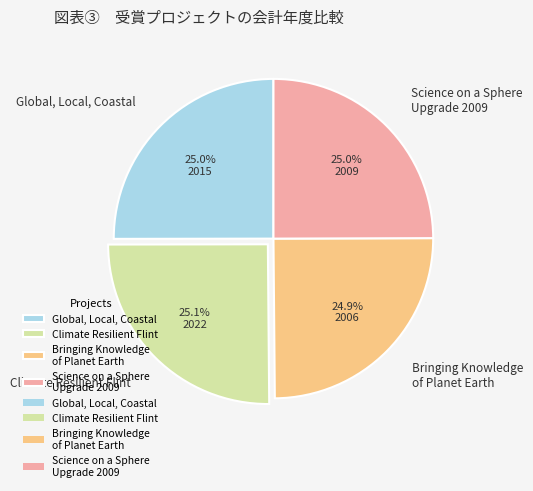

True or false: Bringing Knowledge of Planet Earth accounts for 25% of the total.

True